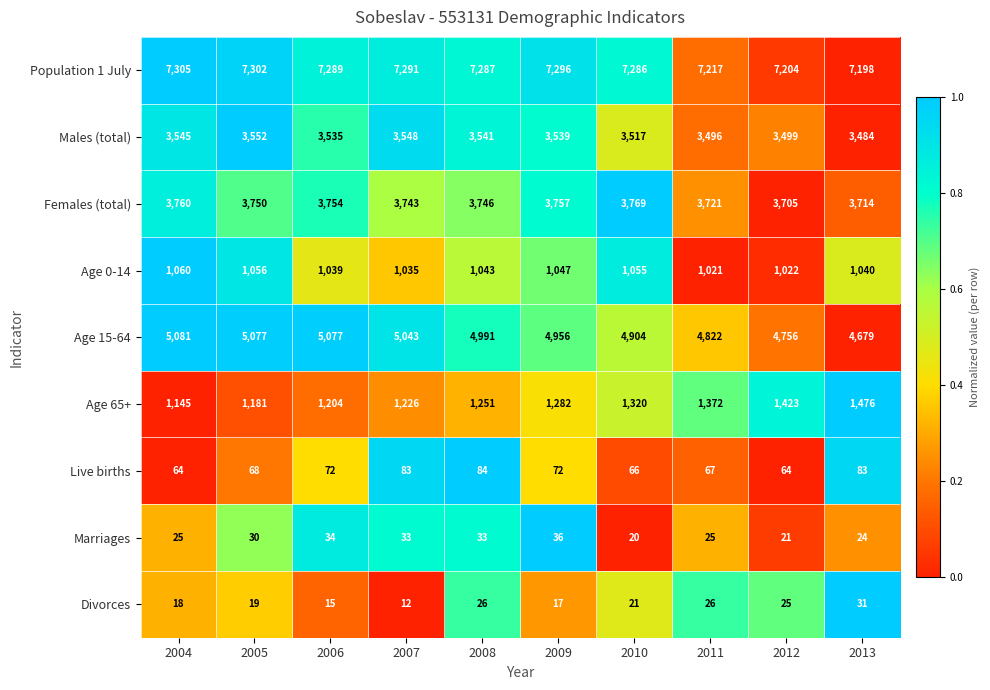

What is the spread (max minus min) of values at 2012?

7183